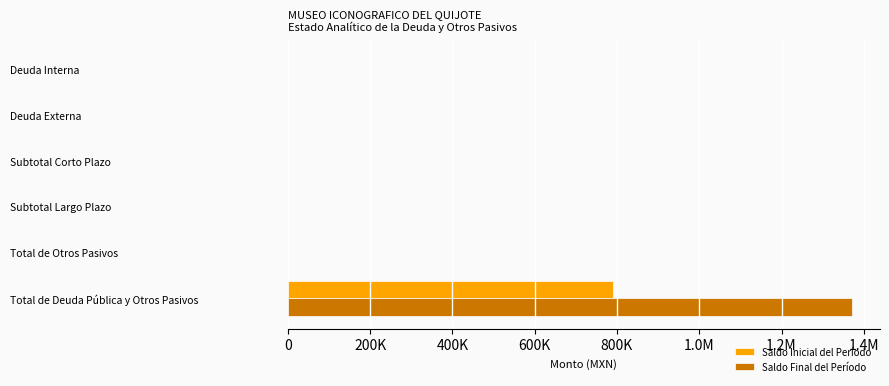

What are all the series names shown in the legend?

Saldo Inicial del Período, Saldo Final del Período